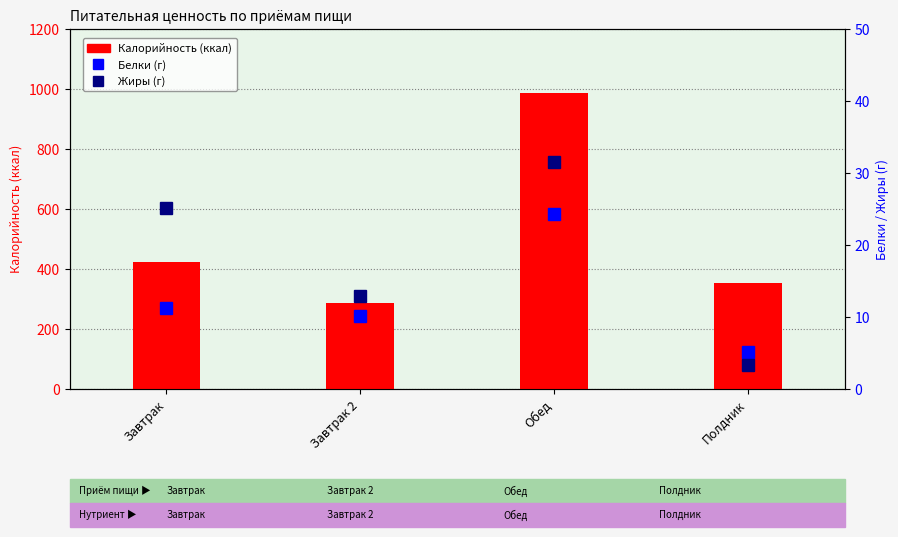

What is the average value of the Калорийность series?

513.4